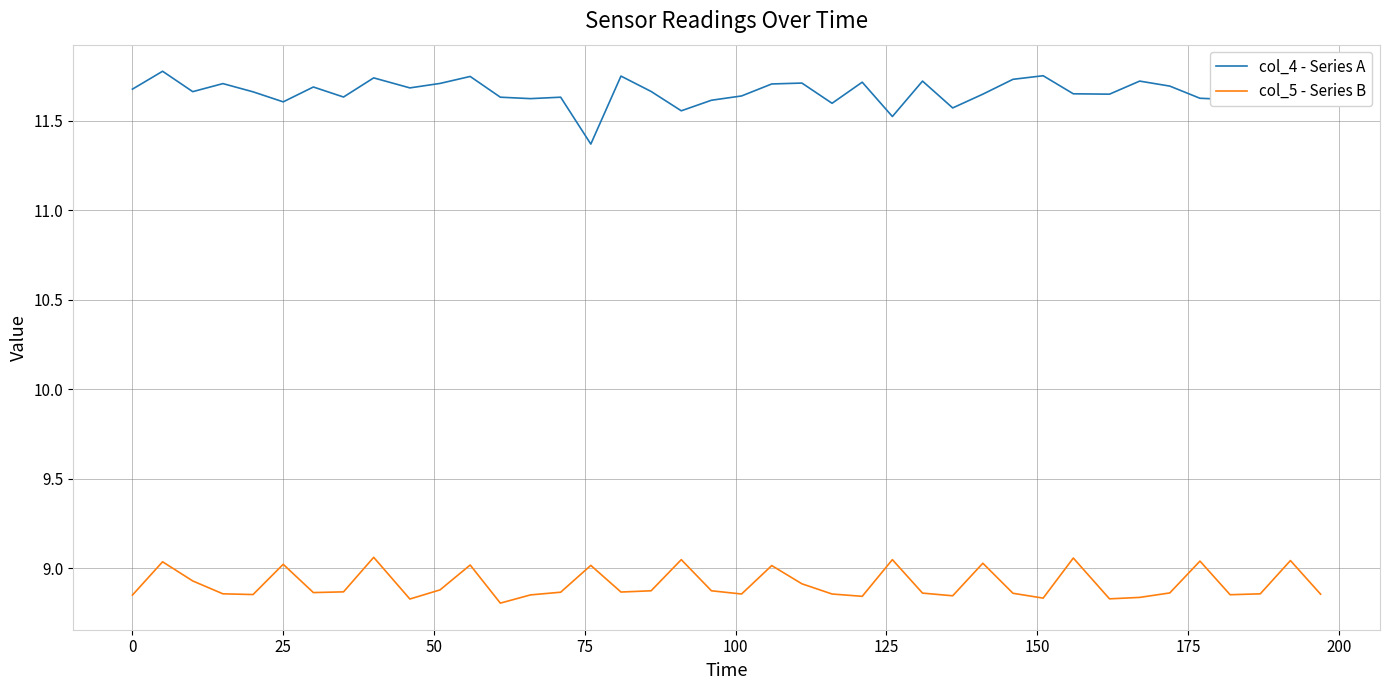

True or false: col_4 - Series A and col_5 - Series B intersect in this chart.

False